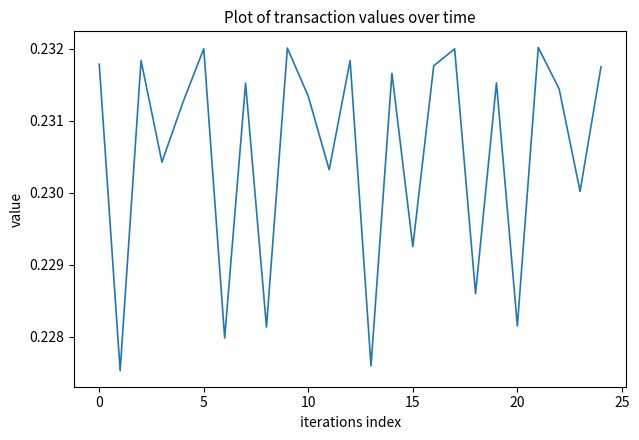

Is it true that the value at 15 is 0.1?

False